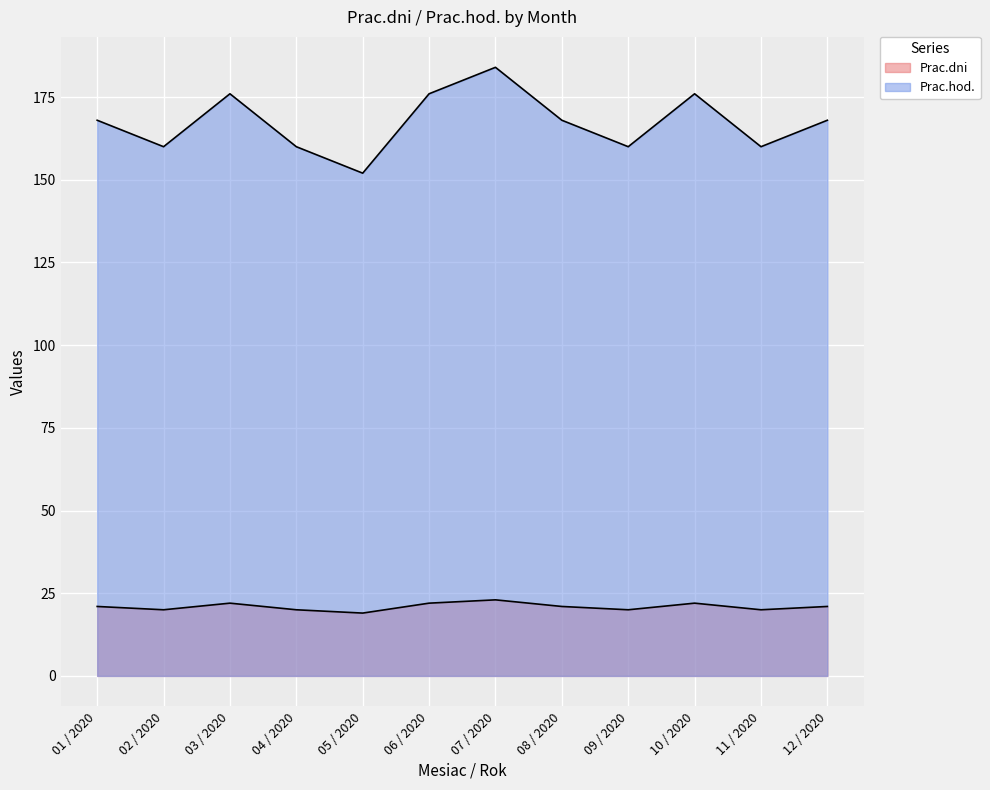

How many data points in Prac.hod. are less than 168?

5